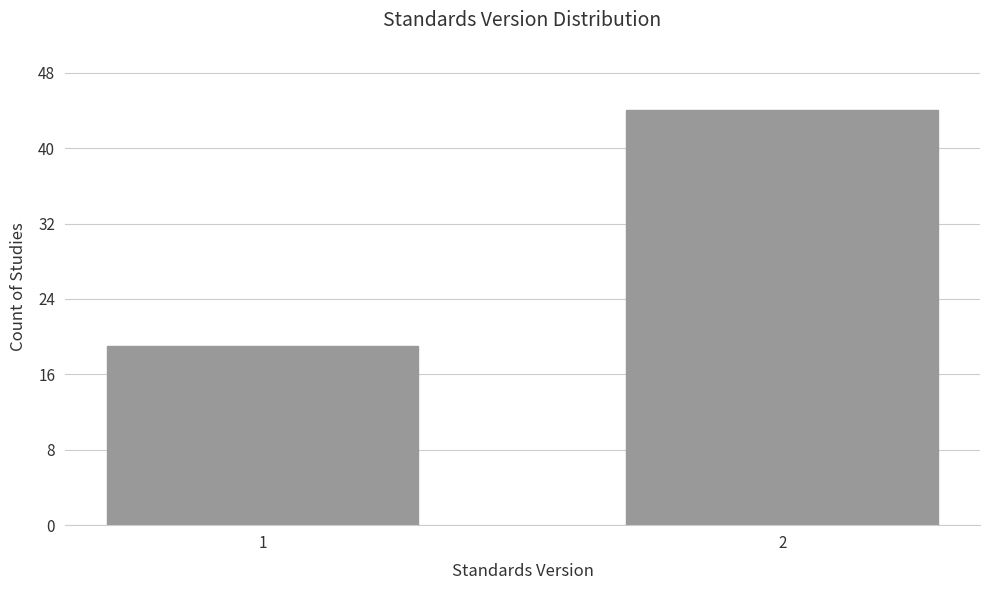

Reading left to right, list all the values displayed in this chart.

1=19	2=44